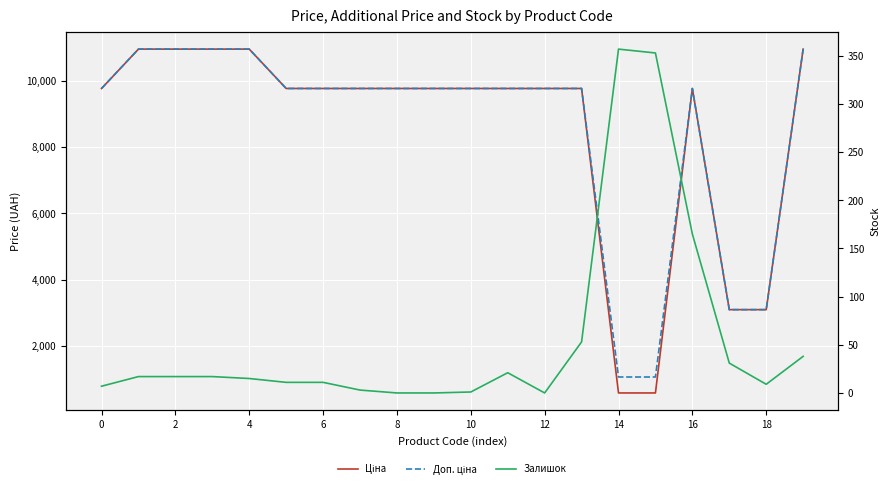

Where is the first local minimum for Залишок?

12